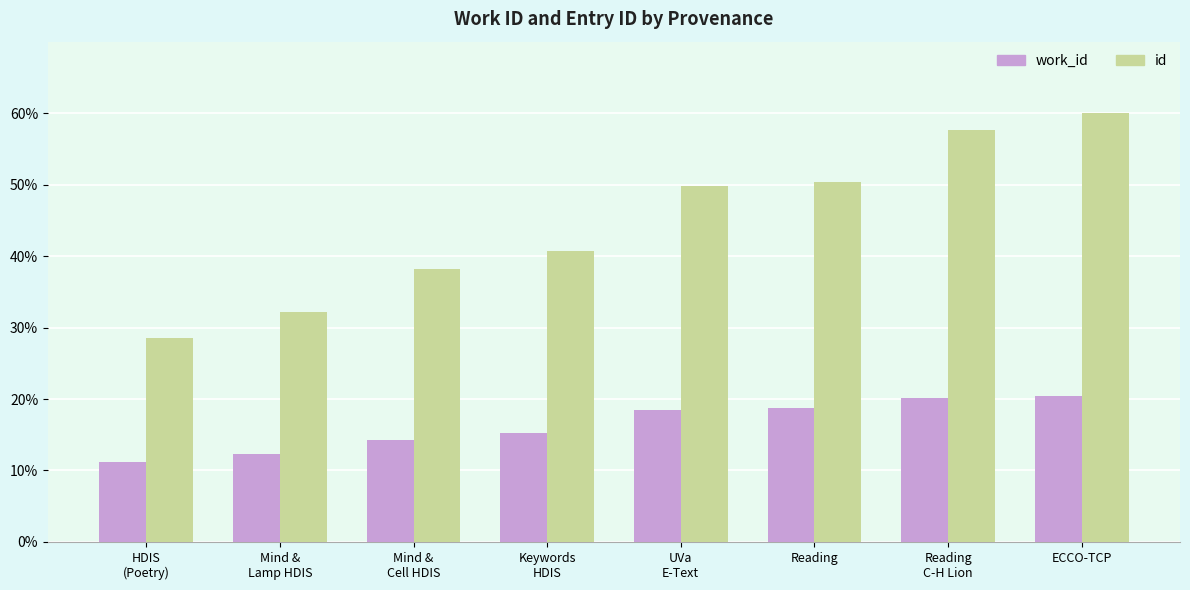

What is the sum of all work_id values?

130.7